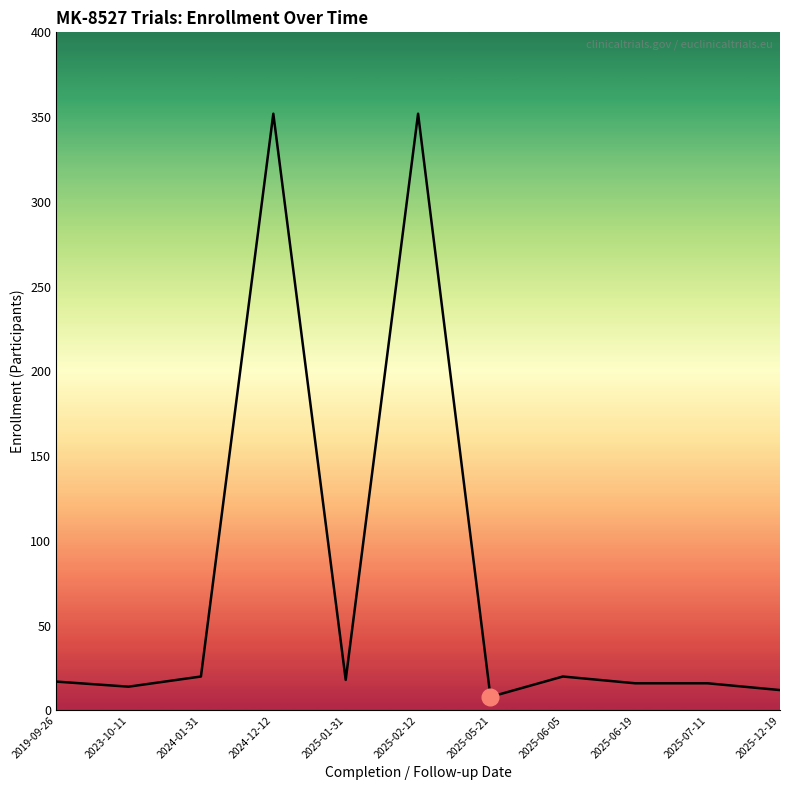

How many distinct data groups are displayed?

1